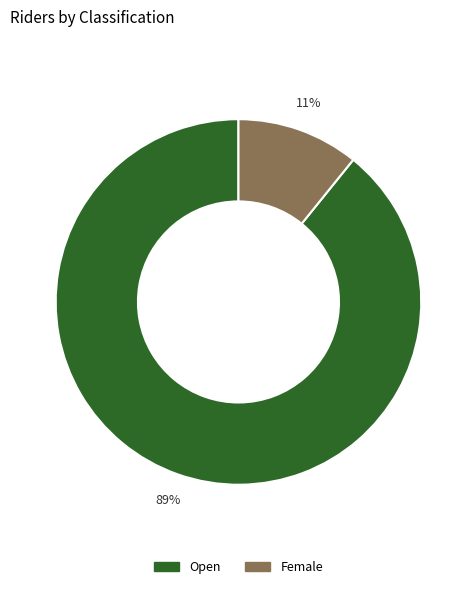

To the nearest percent, what is the average slice percentage?

50%